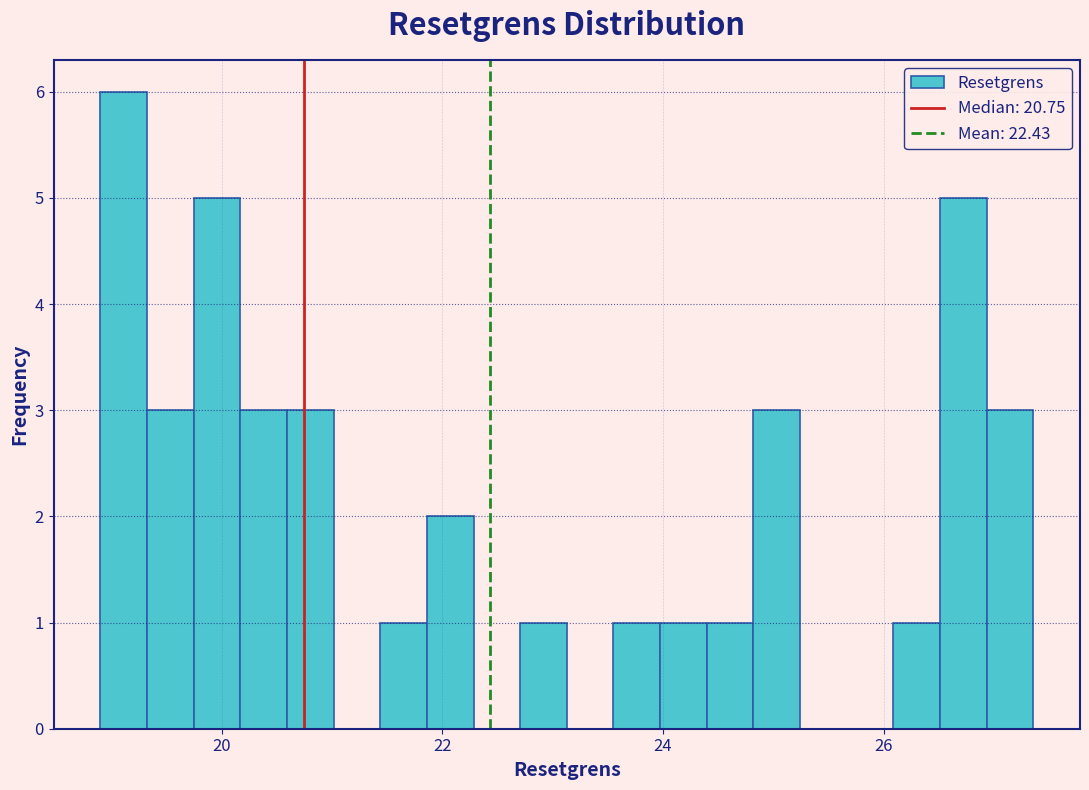

Around what value on the x-axis is the tallest bar? Give the approximate position of its centre, as read against the axis.

19.2